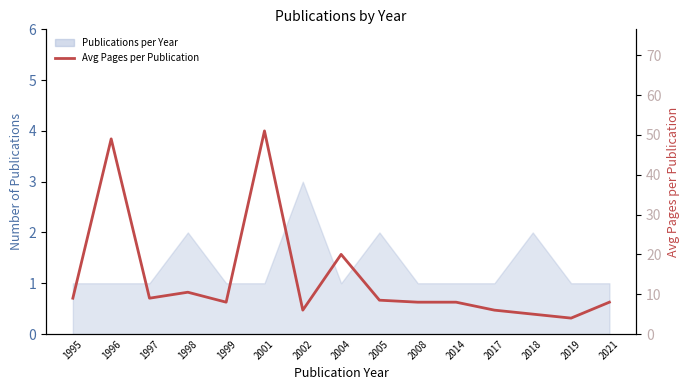

How many data points does each series have?

15